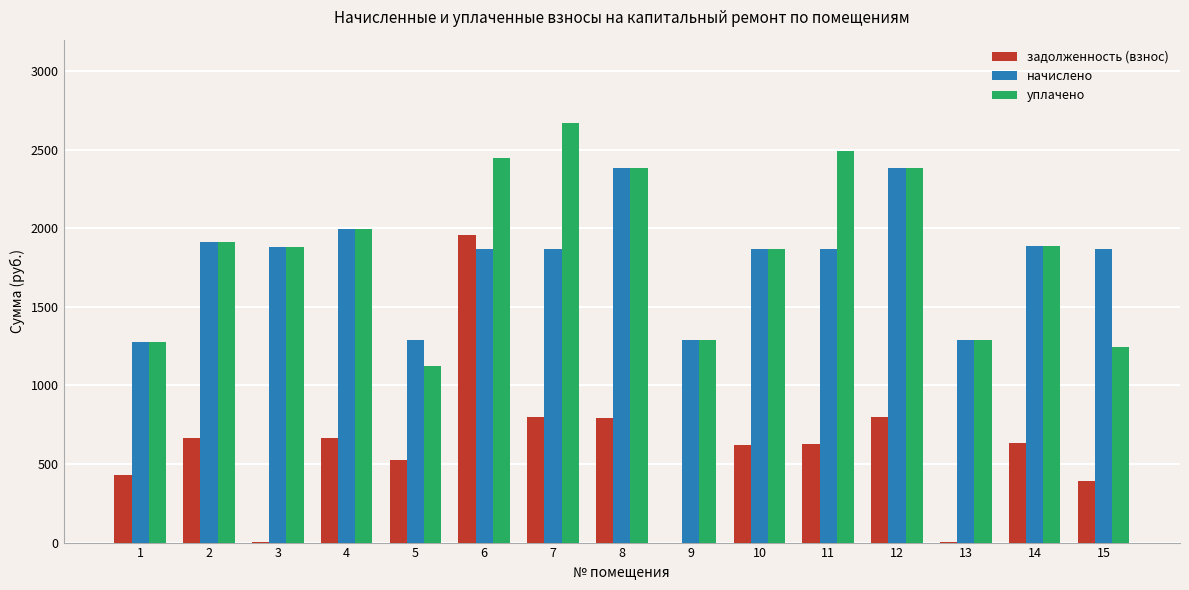

What is the total value across all series at 1?

2985.8